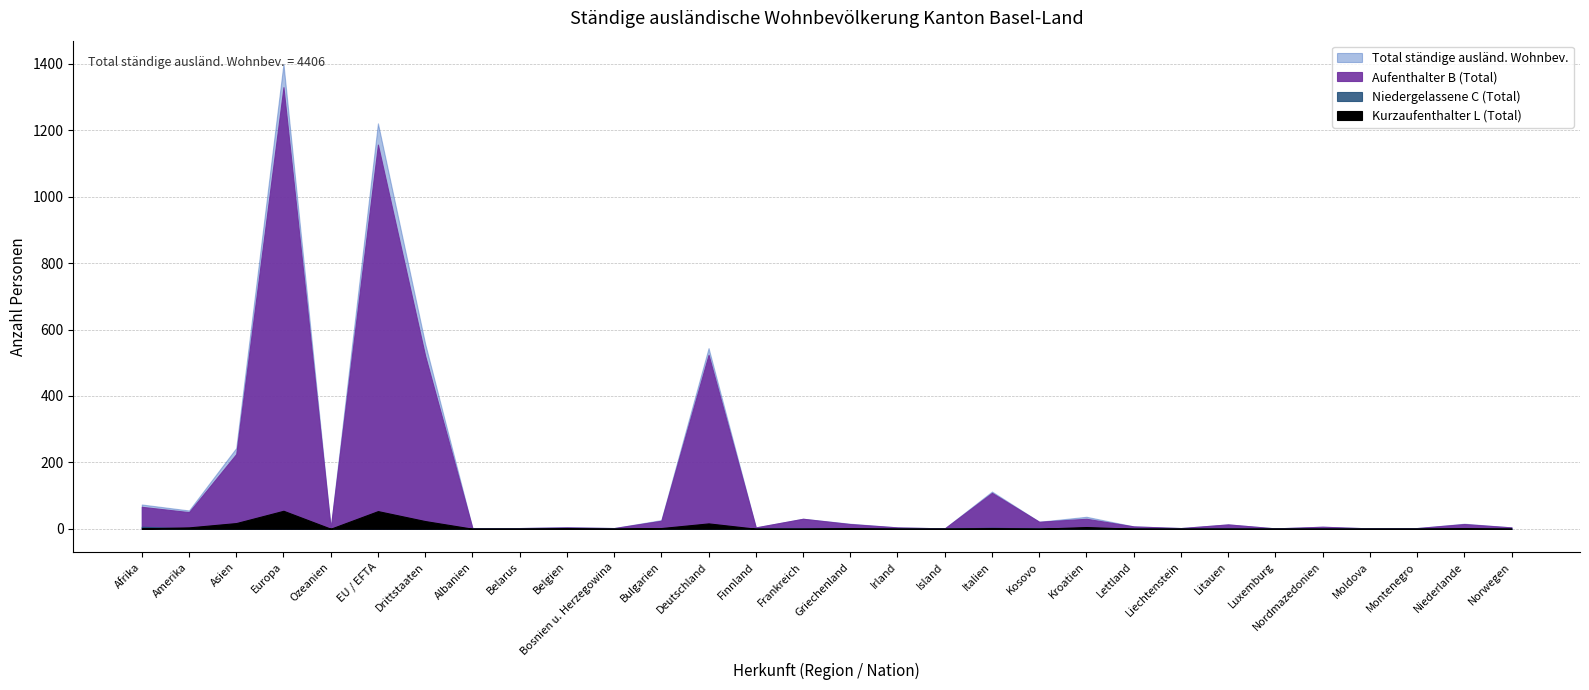

At which category is the sum across all series the highest?

Europa